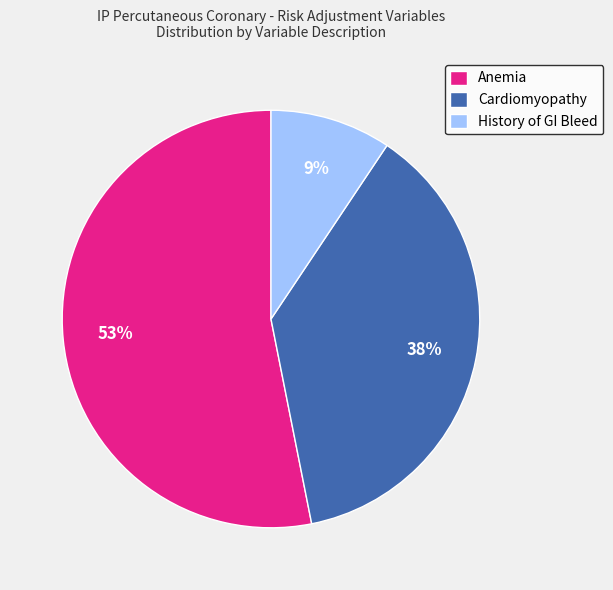

Is Anemia the majority of the pie?

Yes